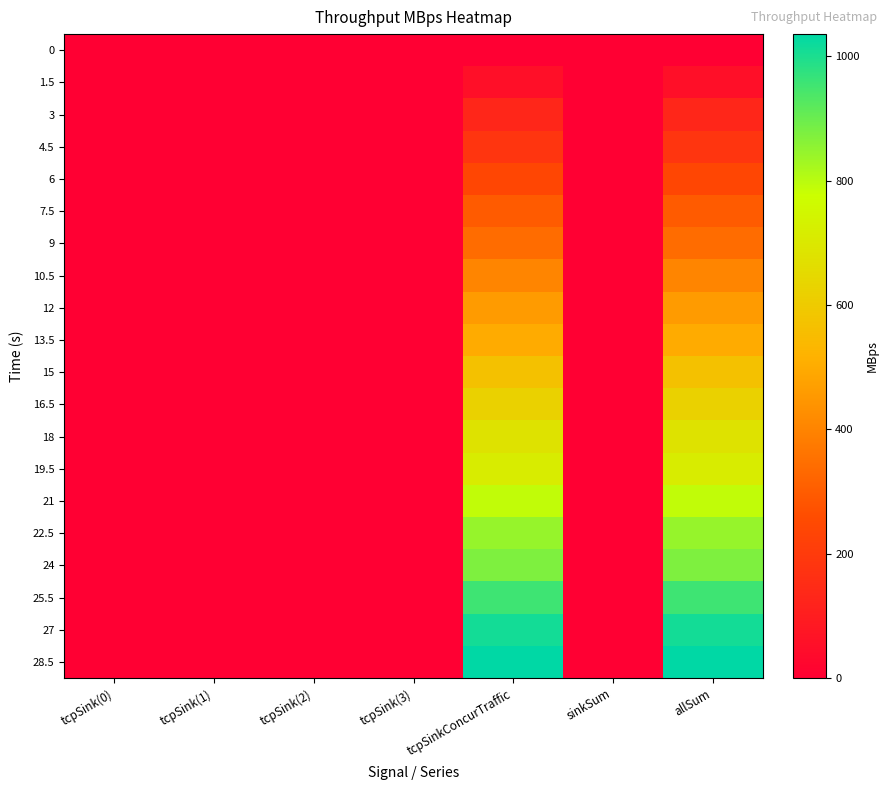

Rank the series at tcpSink(1) from lowest to highest value.

0, 1.5, 3, 4.5, 6, 7.5, 9, 10.5, 12, 13.5, 15, 16.5, 18, 19.5, 21, 22.5, 24, 25.5, 27, 28.5